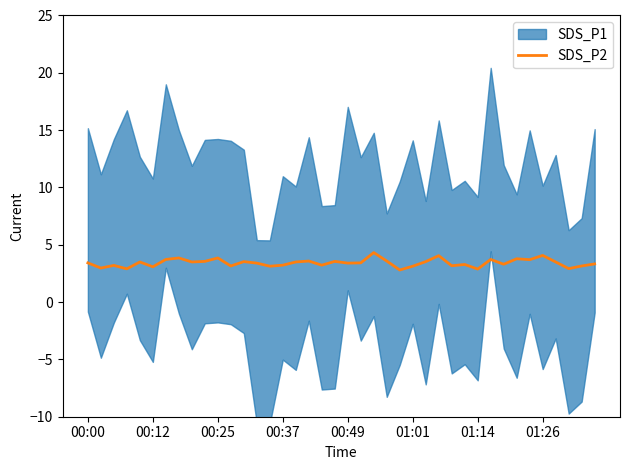

What is the minimum value for SDS_P2?

2.8